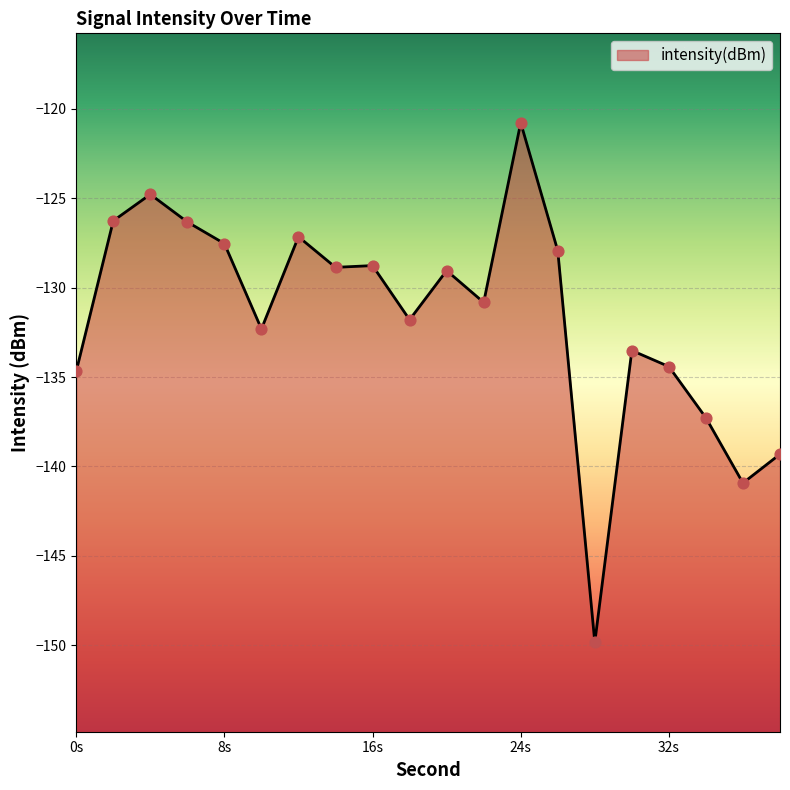

What is the change in value from 8 to 38?

-11.8